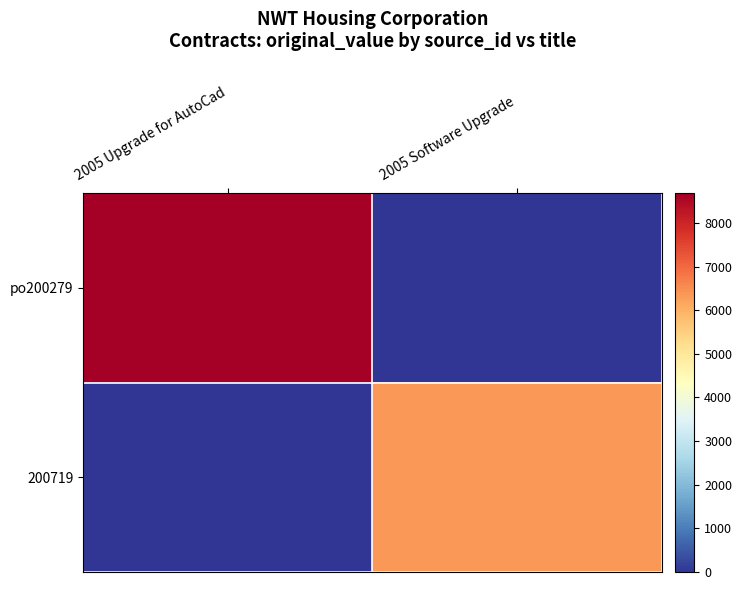

Between 2005 Upgrade for AutoCad and 2005 Software Upgrade, which series saw the biggest shift?

po200279